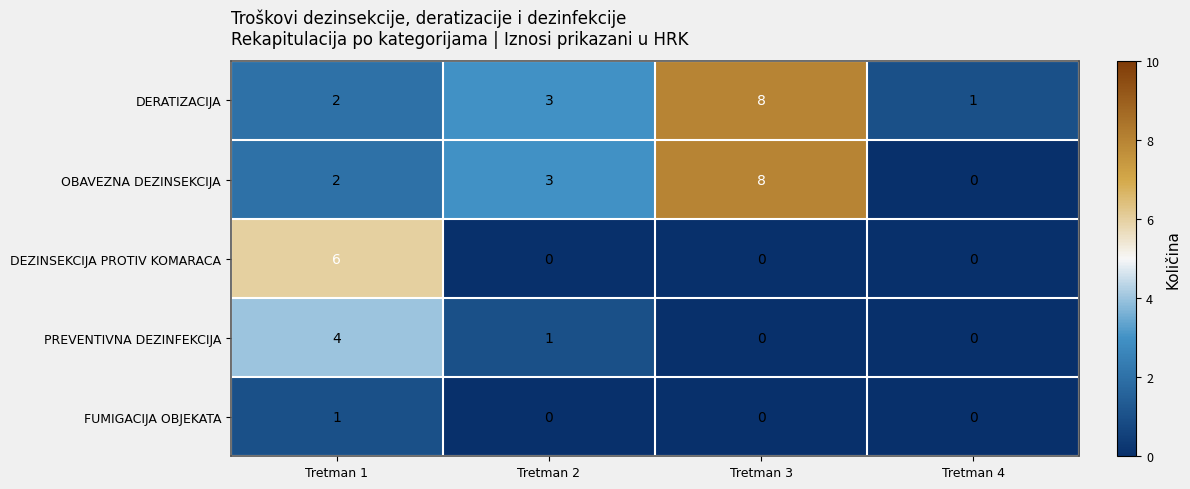

List the labels in order of DERATIZACIJA value, largest first.

Tretman 3, Tretman 2, Tretman 1, Tretman 4